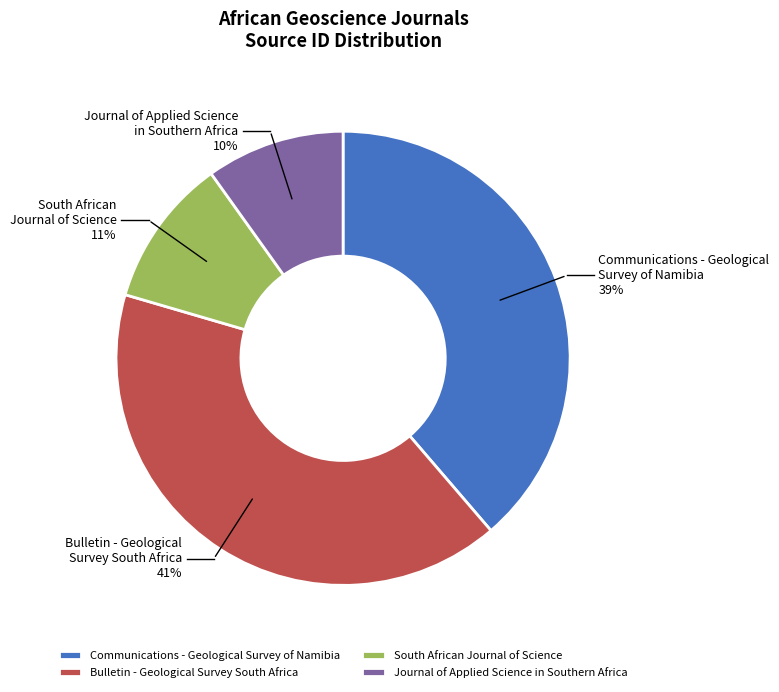

Which category has the smallest portion of the pie?

Journal of Applied Science in Southern Africa